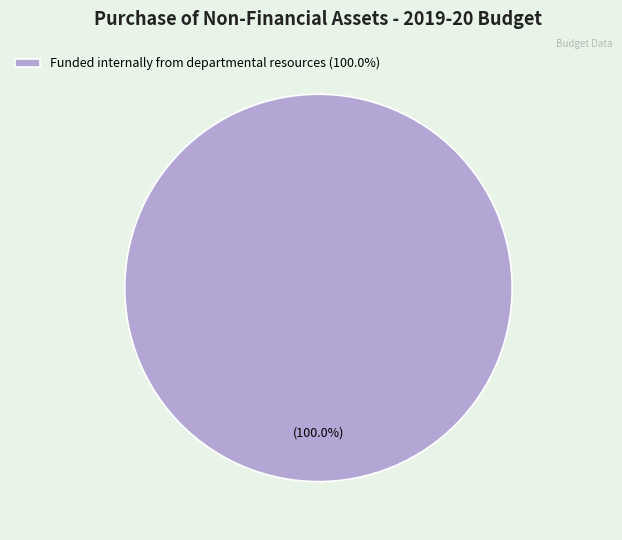

How many segments does this pie chart have?

1